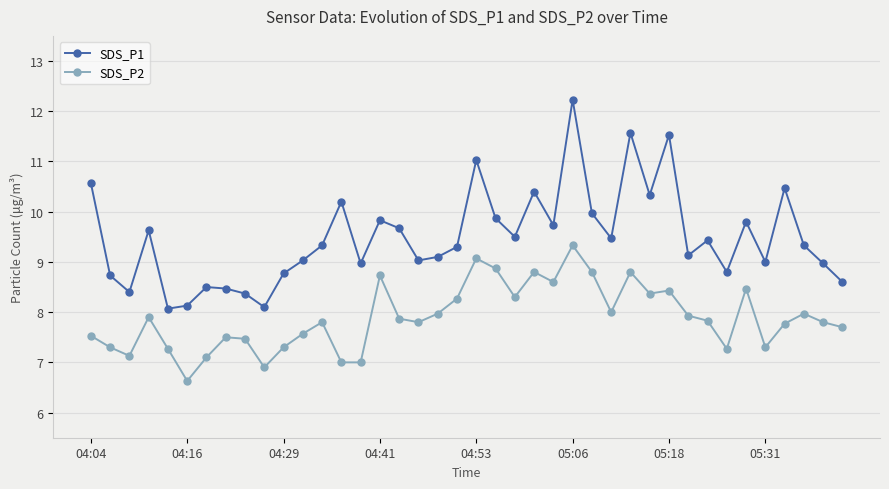

True or false: SDS_P1 has more than 0 interior local peaks.

True